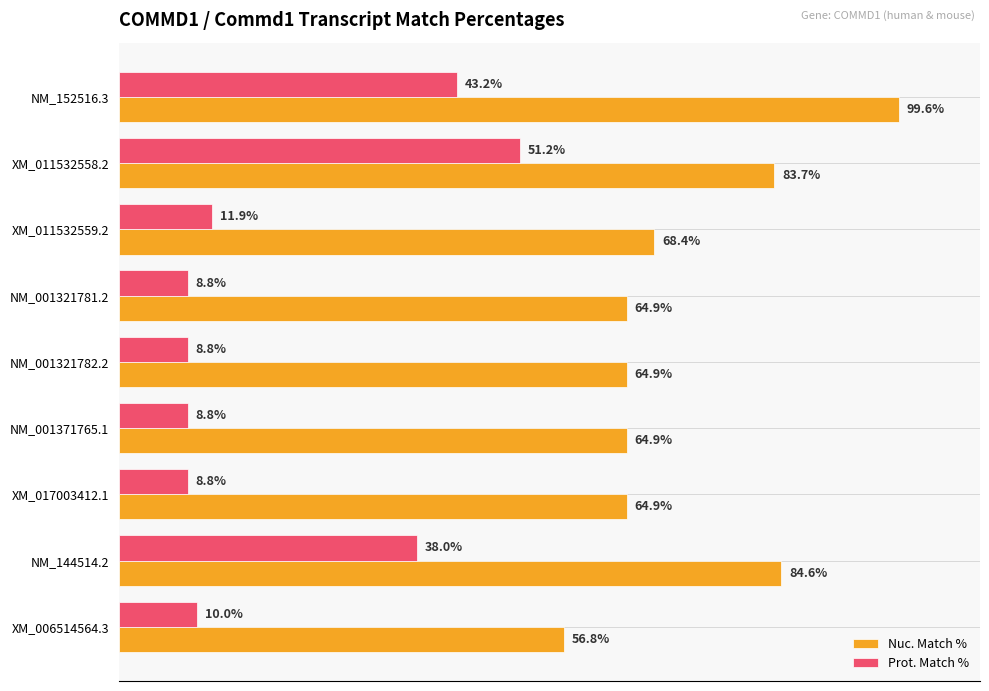

Which series has the largest range (max minus min)?

Nuc. Match %